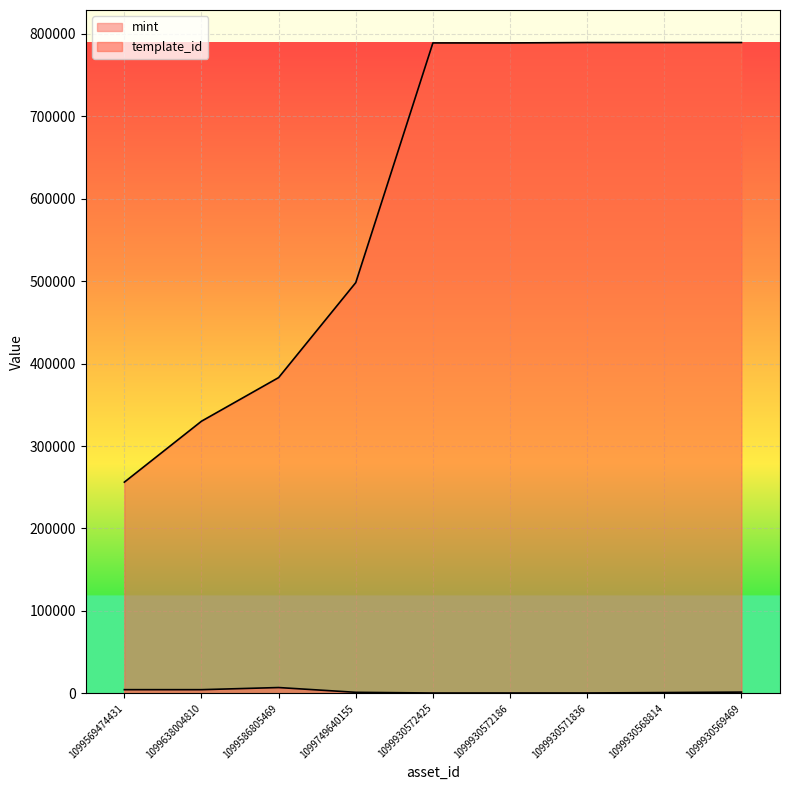

What is the highest value of the mint series?

6954